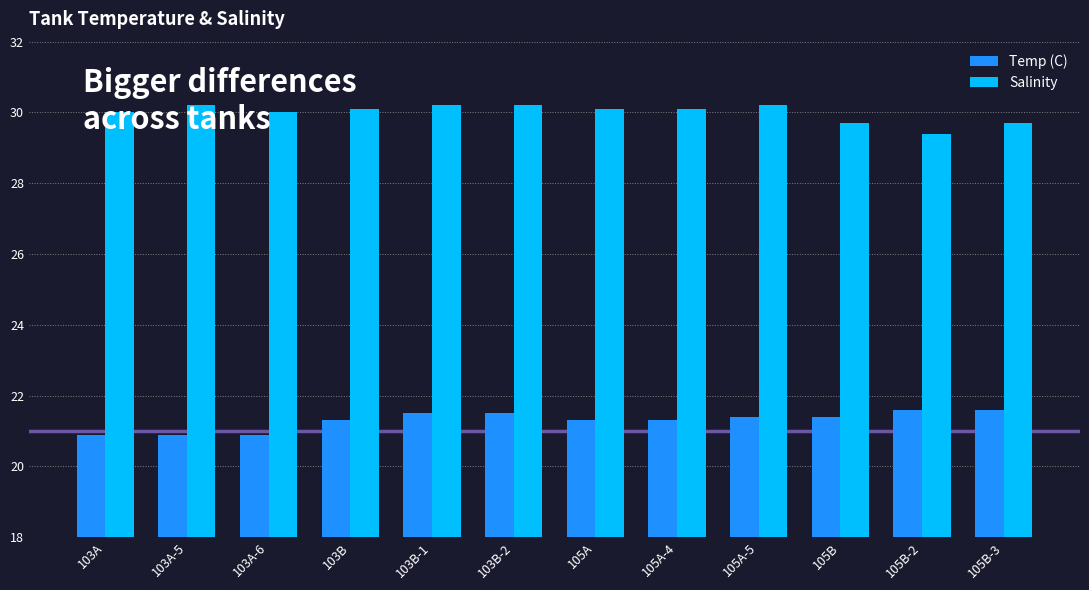

Reading left to right, extract all data points from this chart.

Temp (C): 103A=20.9	103A-5=20.9	103A-6=20.9	103B=21.3	103B-1=21.5	103B-2=21.5	105A=21.3	105A-4=21.3	105A-5=21.4	105B=21.4	105B-2=21.6	105B-3=21.6
Salinity: 103A=30.0	103A-5=30.2	103A-6=30.0	103B=30.1	103B-1=30.2	103B-2=30.2	105A=30.1	105A-4=30.1	105A-5=30.2	105B=29.7	105B-2=29.4	105B-3=29.7